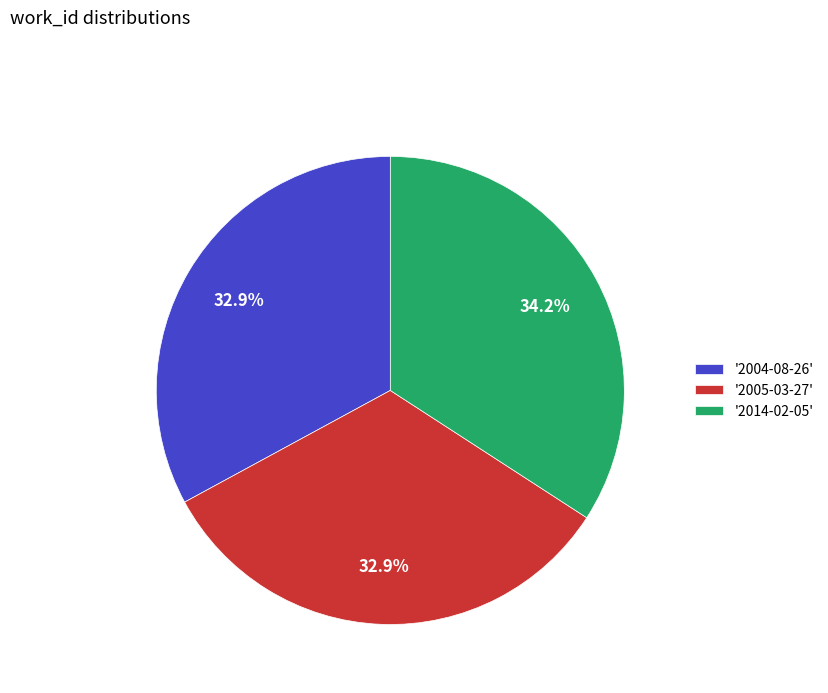

Approximately how many times larger is the value at '2005-03-27' compared to '2014-02-05'?

1.0